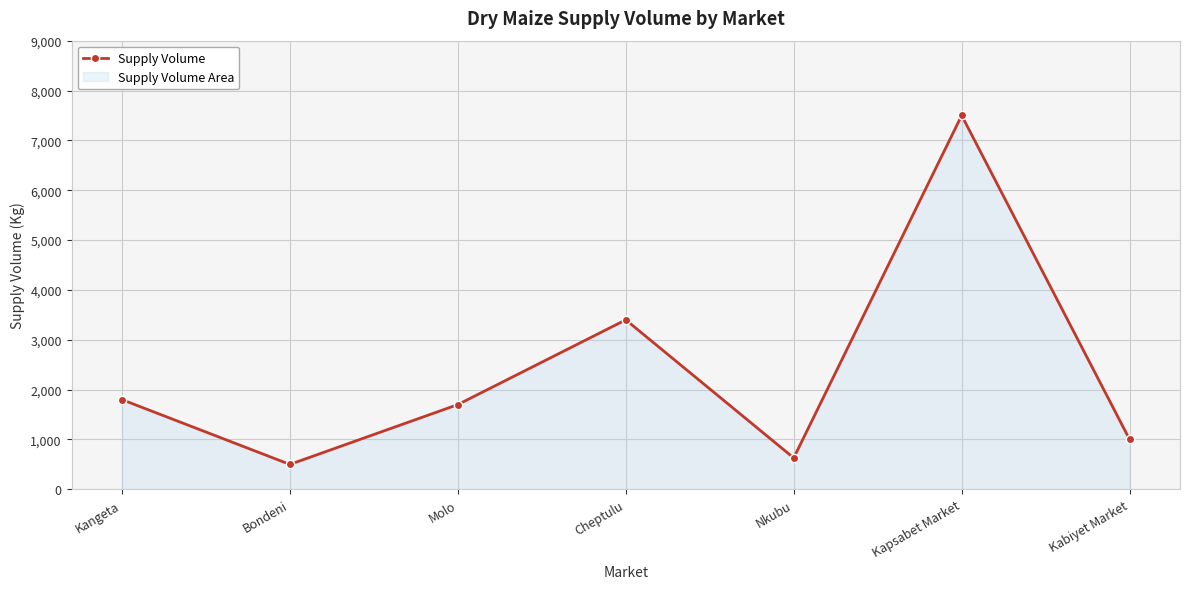

How many lines are shown in the chart?

1